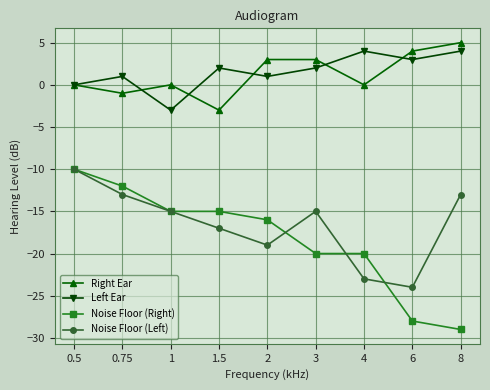

What are all the series names shown in the legend?

Right Ear, Left Ear, Noise Floor (Right), Noise Floor (Left)